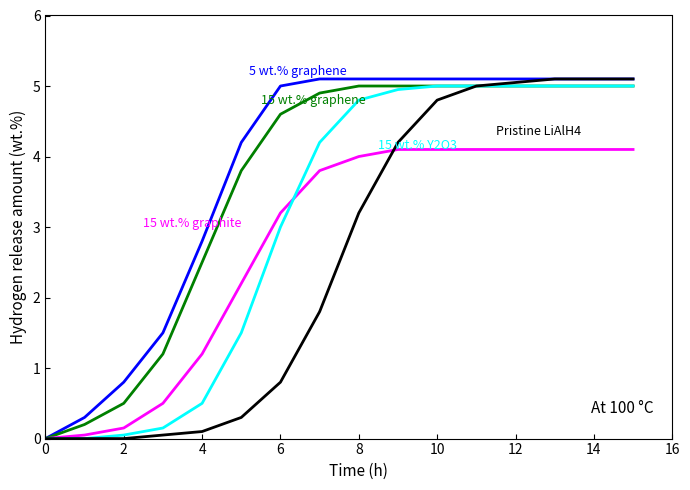

What is the greatest value displayed?

5.1